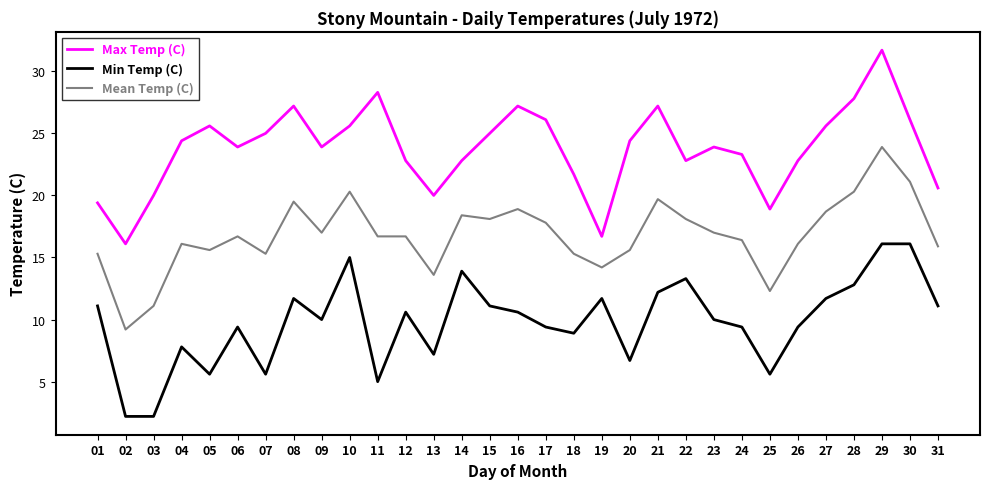

What is the difference between the highest and lowest values at 09?

13.9